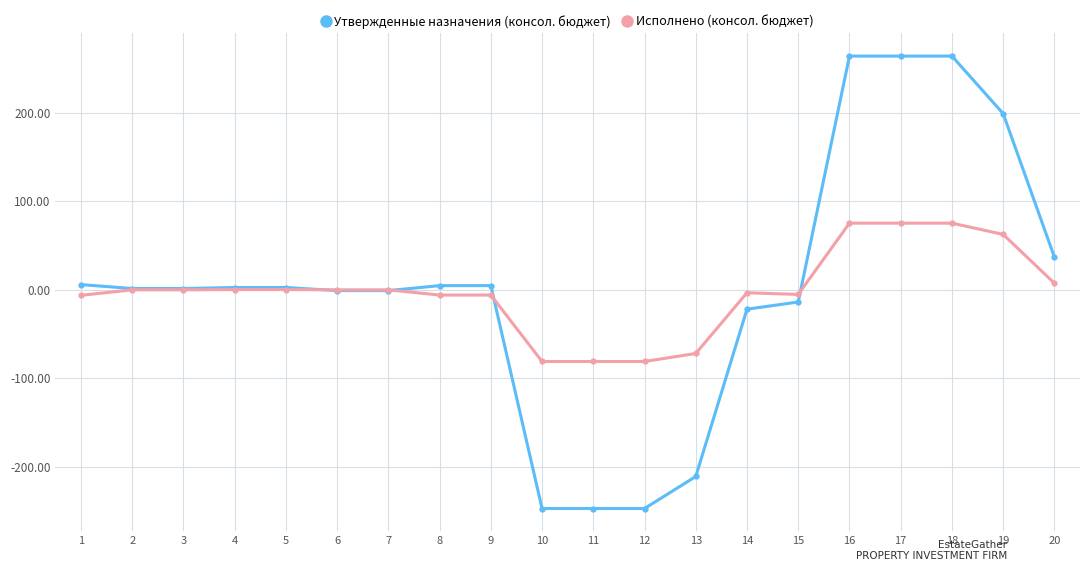

Rank the series at 10 from highest to lowest value.

Исполнено (консол. бюджет), Утвержденные назначения (консол. бюджет)